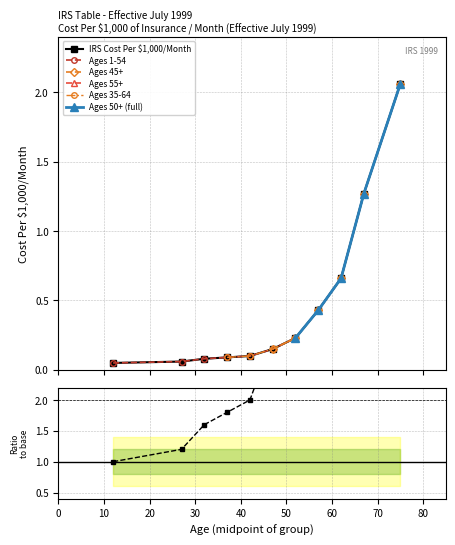

What is the sum of the values at 25-29 and 60-64?

0.7